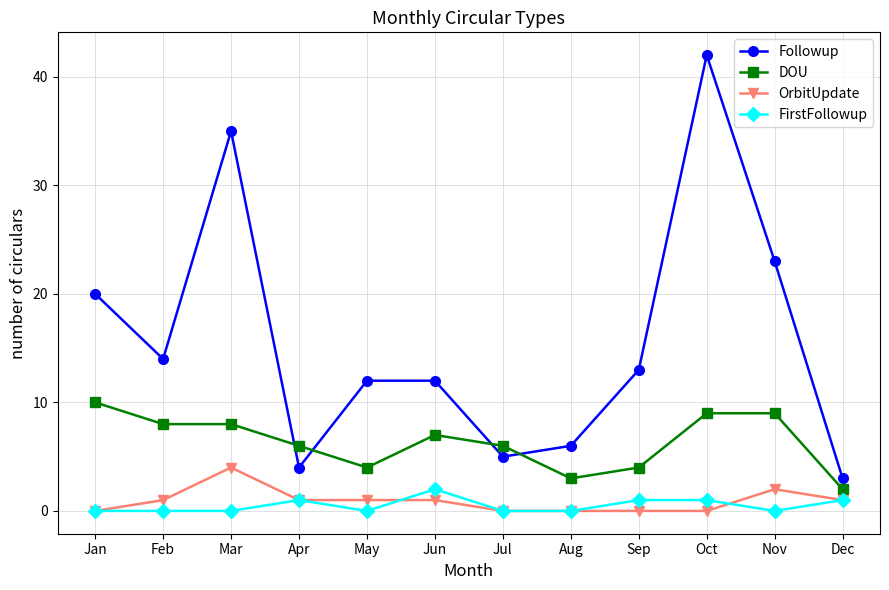

What is the sum of all OrbitUpdate values?

11